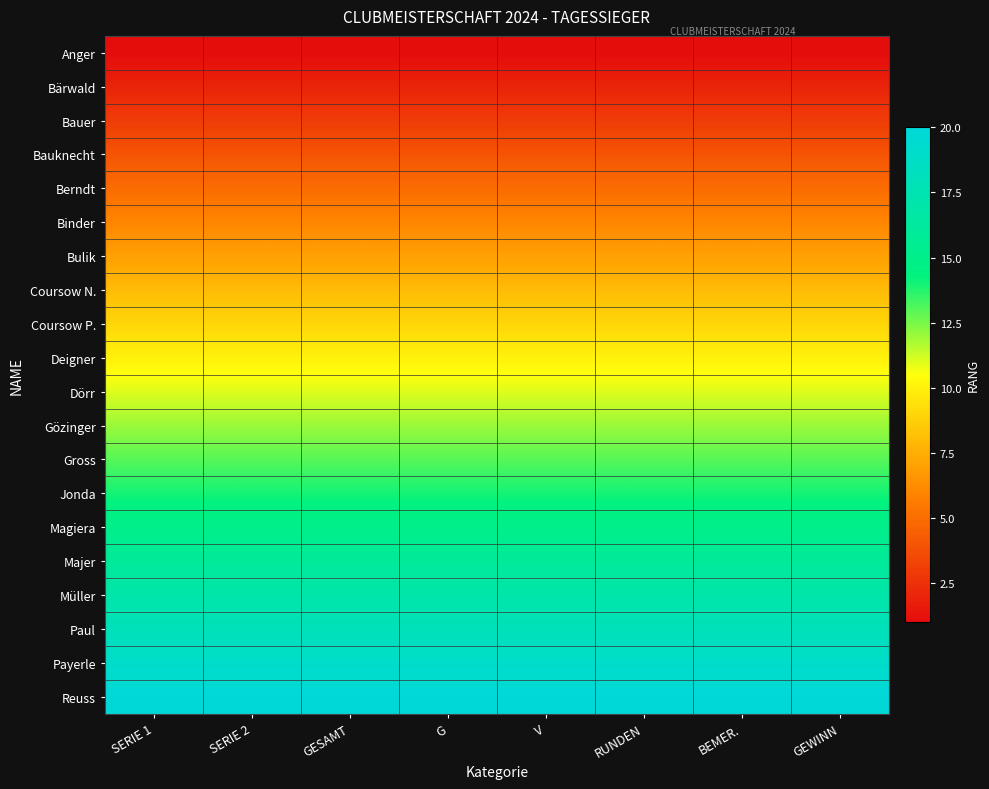

At which category does the chart reach its peak across all series?

SERIE 1